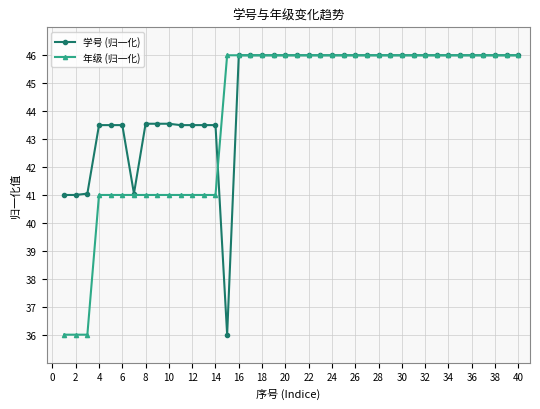

Rank the series by their average value, from highest to lowest.

学号 (归一化), 年级 (归一化)